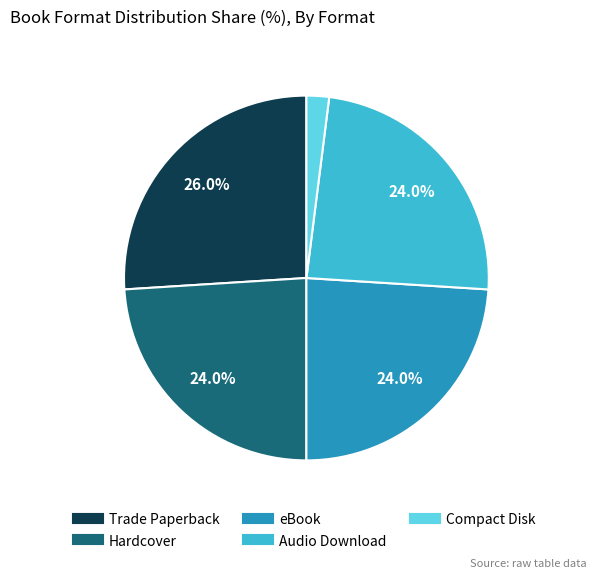

Is eBook the majority of the pie?

No